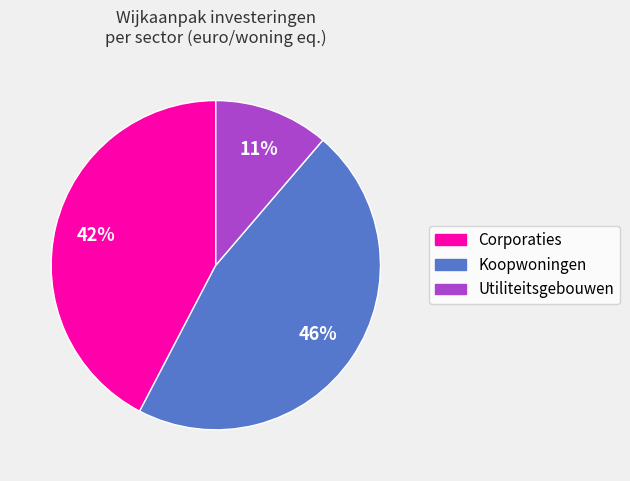

Rank the categories by value from lowest to highest.

Utiliteitsgebouwen, Corporaties, Koopwoningen